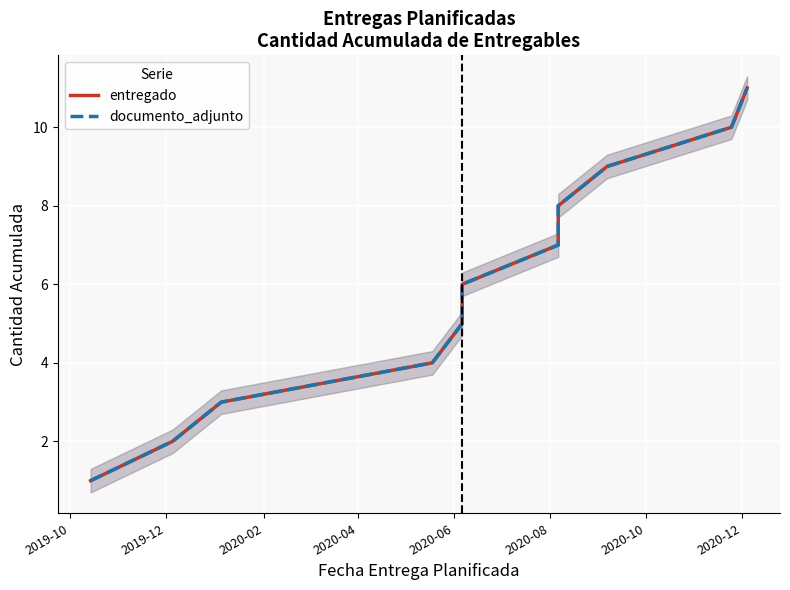

Which series has the largest total across all categories?

entregado